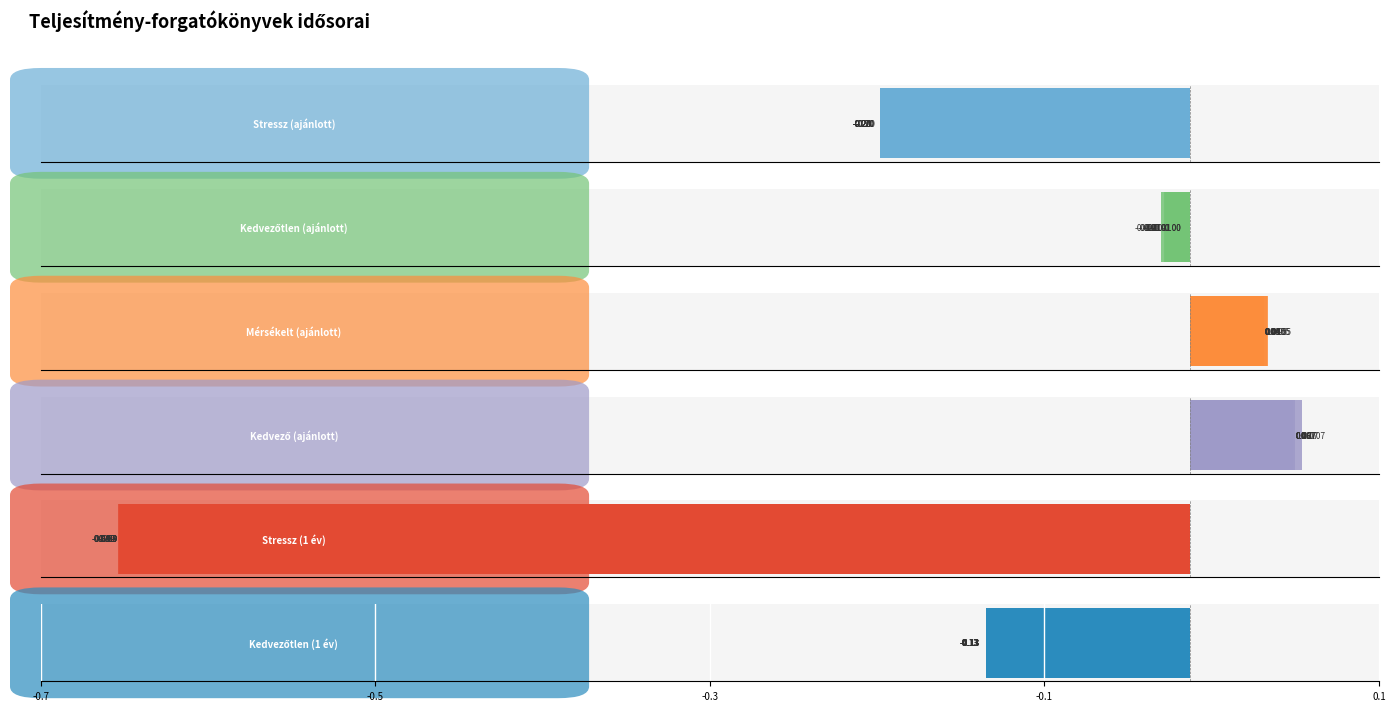

The value of Kedvezőtlen (ajánlott) at 0.1 is -0.0. True or false?

False